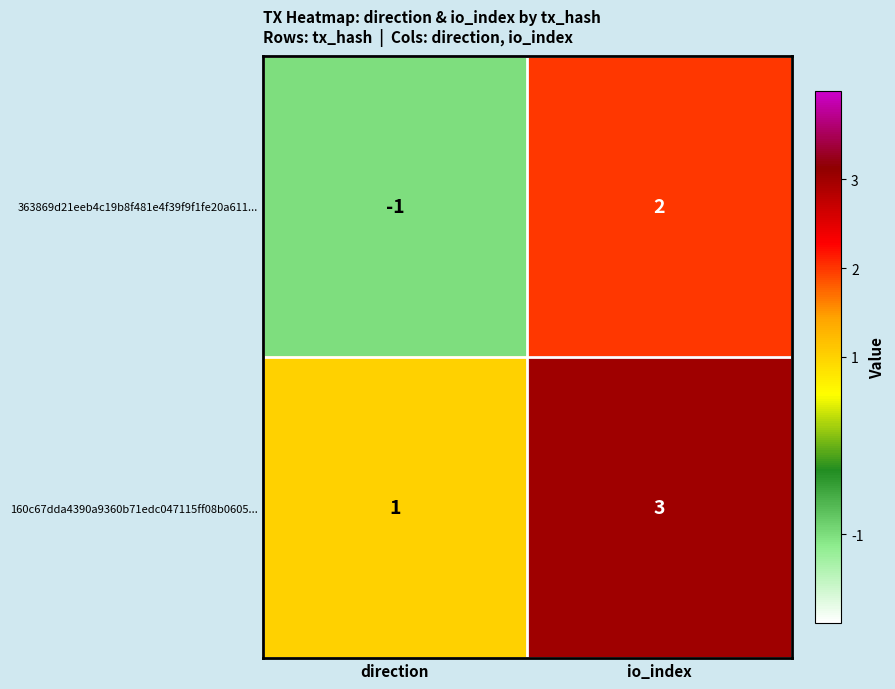

Reading left to right, transcribe all the data shown in this chart.

363869d21eeb4c19b8f481e4f39f9f1fe20a611...: direction=-1	io_index=2
160c67dda4390a9360b71edc047115ff08b0605...: direction=1	io_index=3